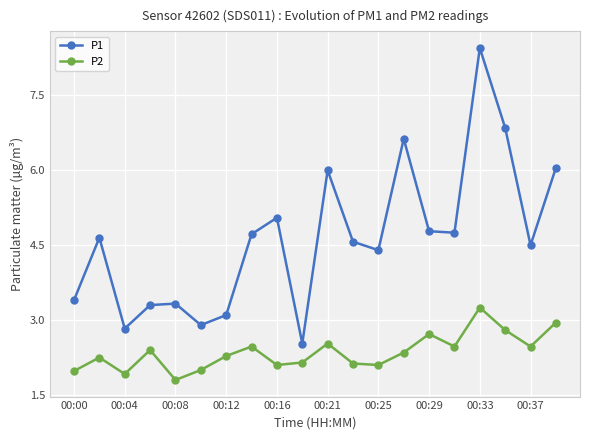

Rank the series by their maximum value, from lowest to highest.

P2, P1